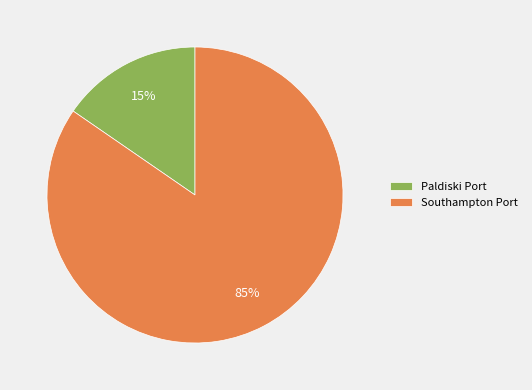

To the nearest percent, what percentage of the pie is Paldiski Port?

15%